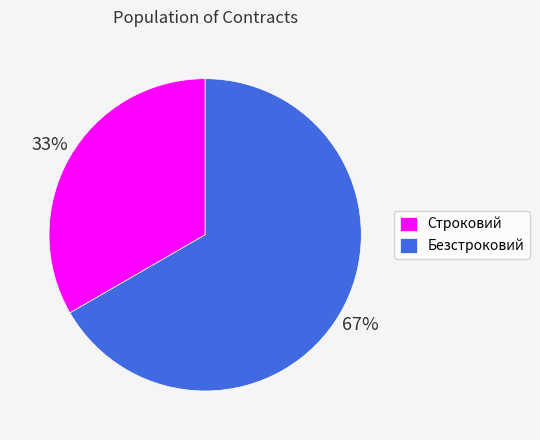

To the nearest percent, what is the average slice percentage?

50%